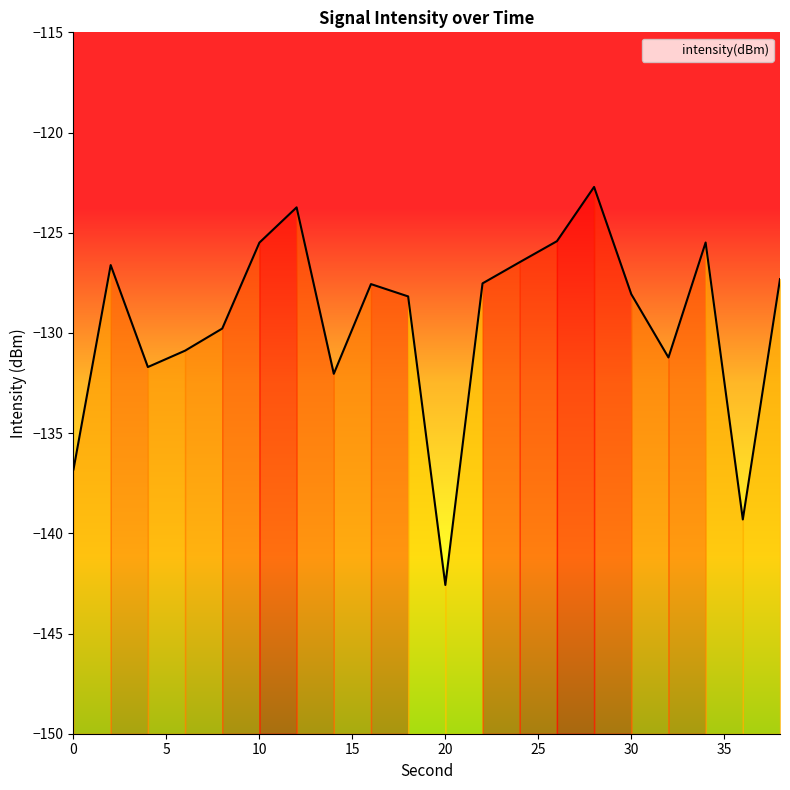

What is the approximate value at 36?

-139.3